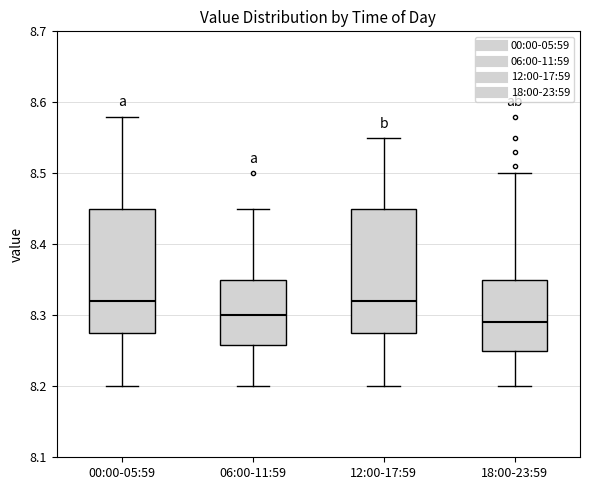

Which box has the lowest median line?

18:00-23:59